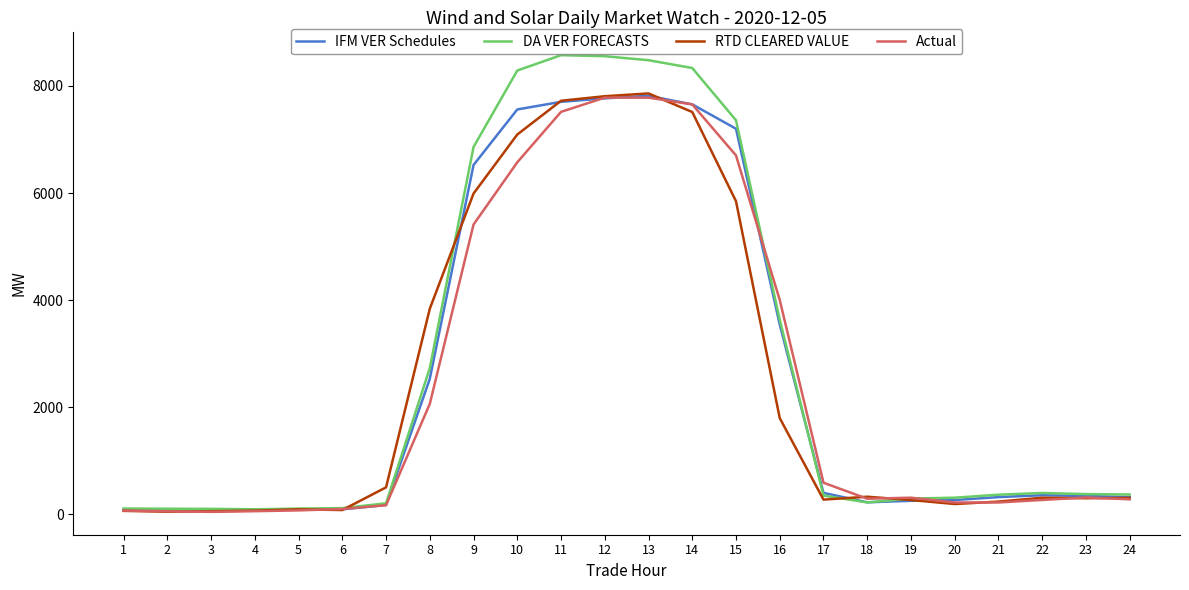

What is the maximum value shown in the chart?

8574.8